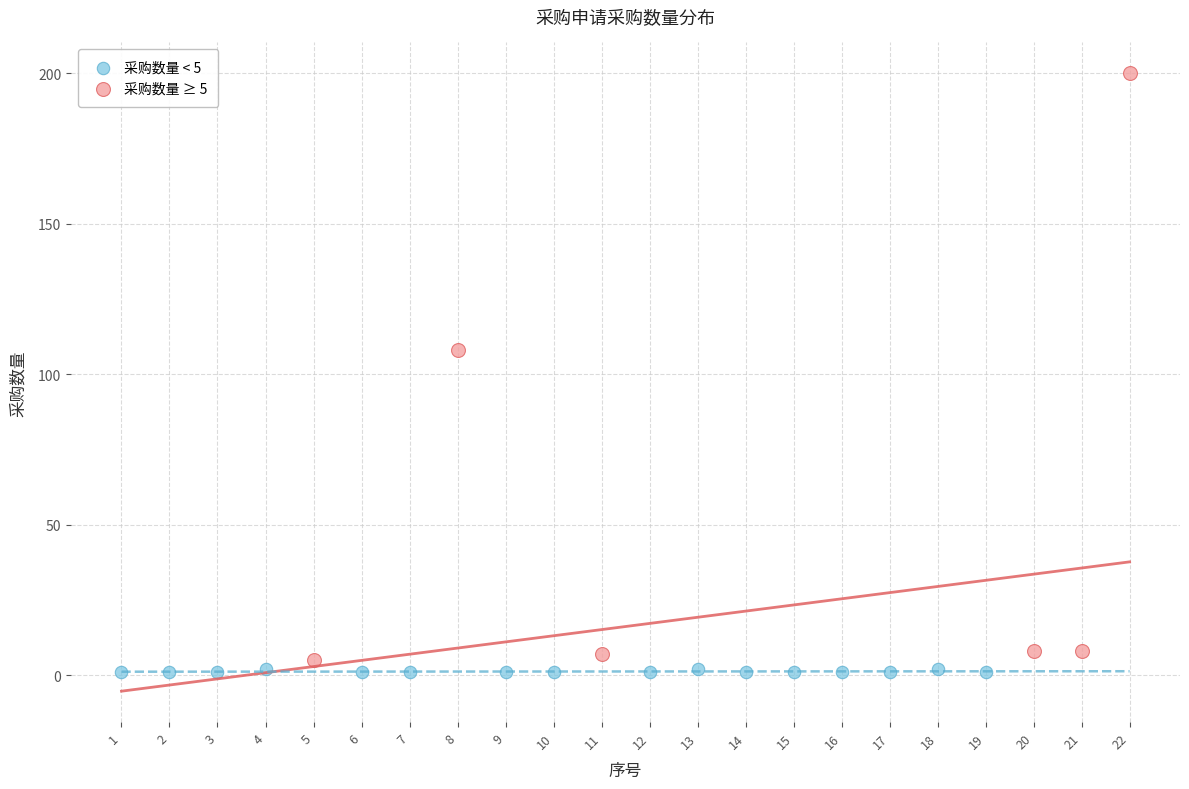

Which series reaches the maximum Y coordinate?

采购数量 ≥ 5